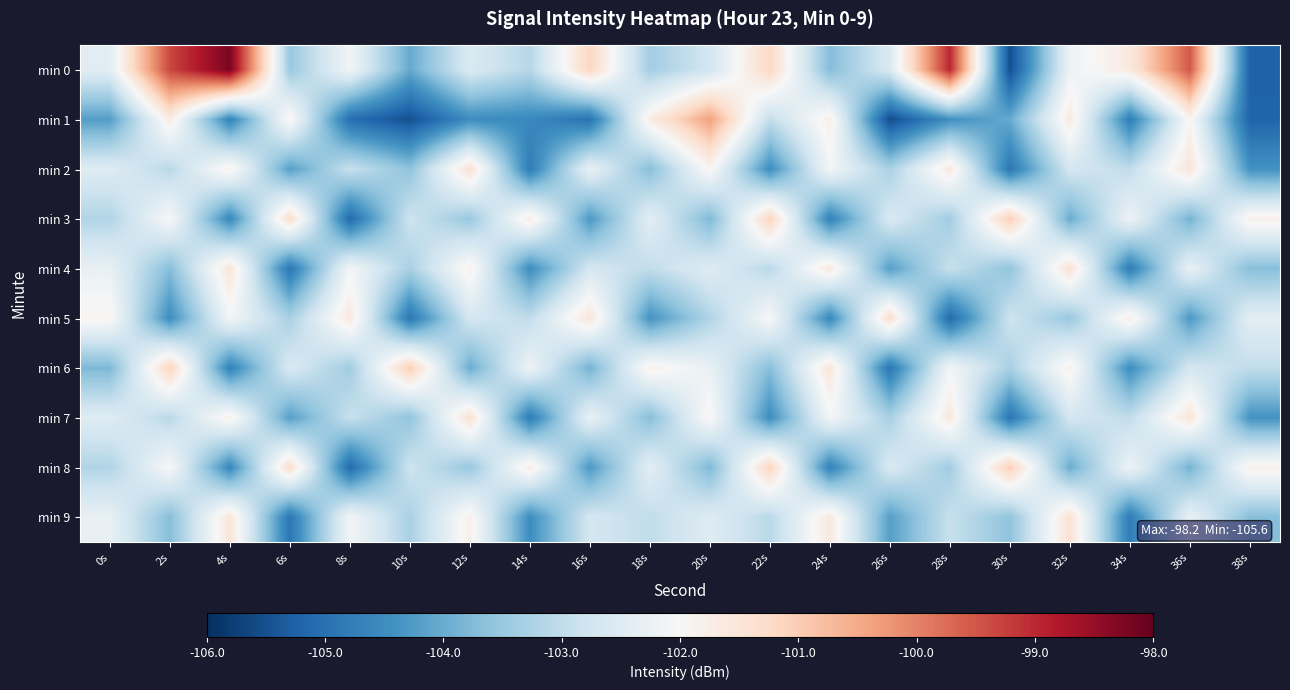

Which series has the widest spread of values?

min 0